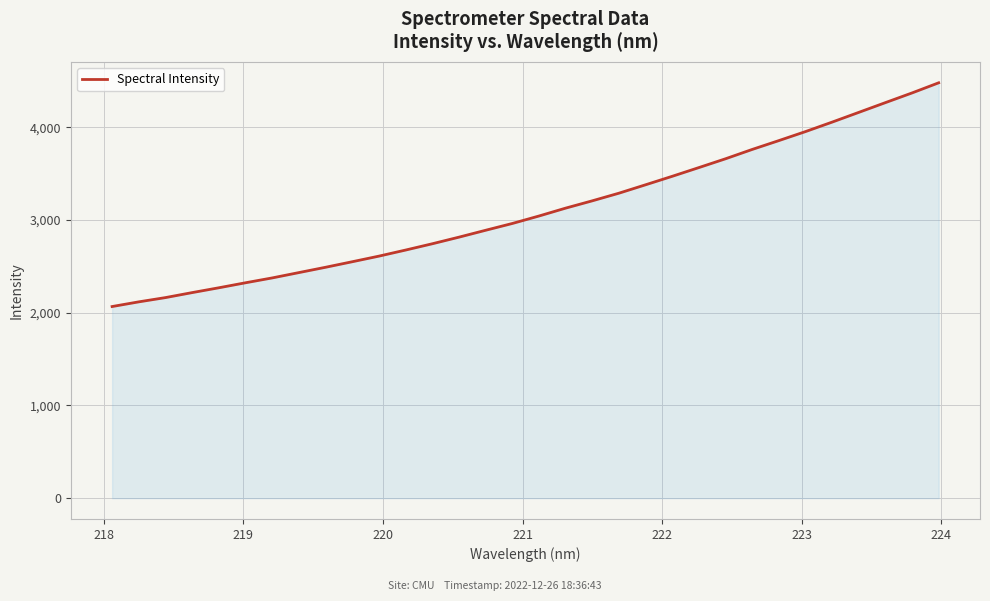

What is the minimum value shown in the chart?

2067.4